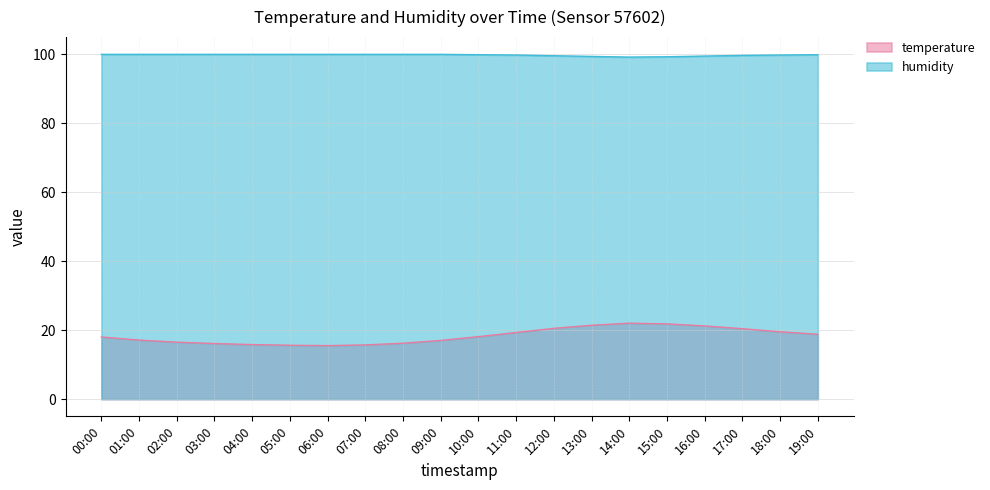

In temperature, how many points are higher than both neighbors (excluding endpoints)?

1